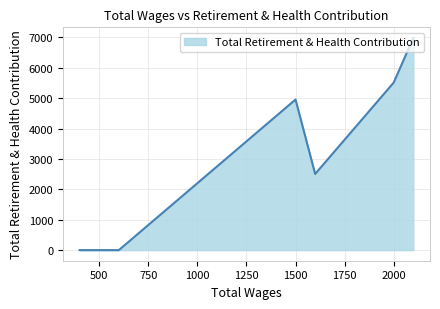

How many lines are shown in the chart?

1